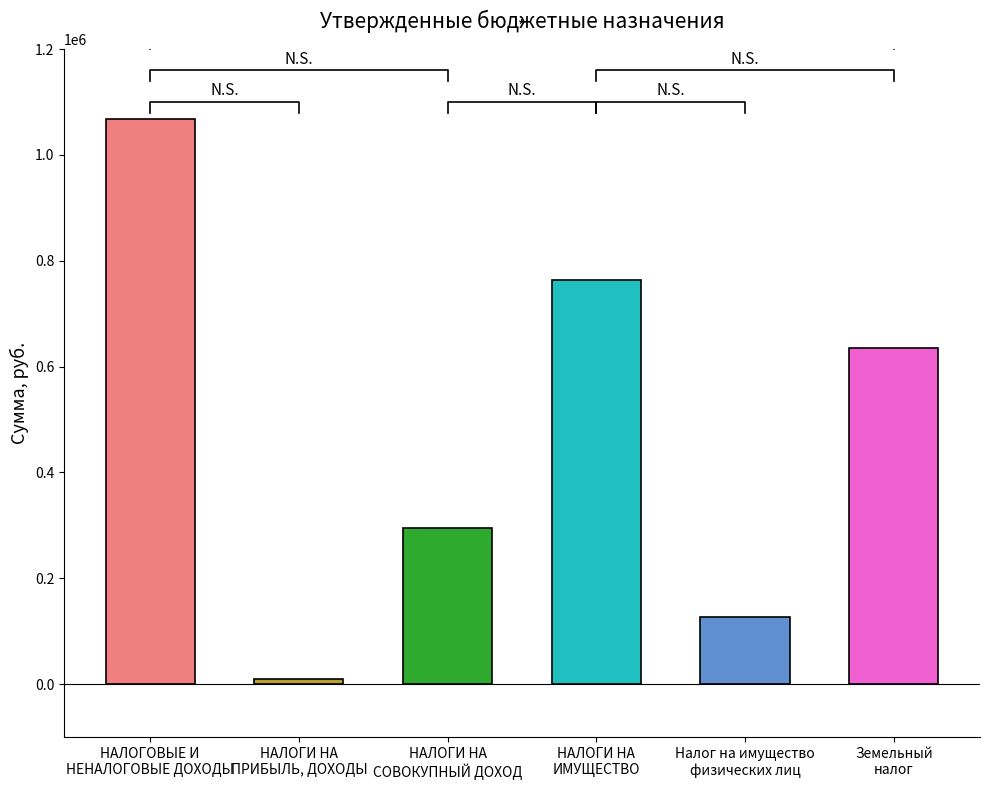

The value at НАЛОГИ НА
ИМУЩЕСТВО is 421443. True or false?

False